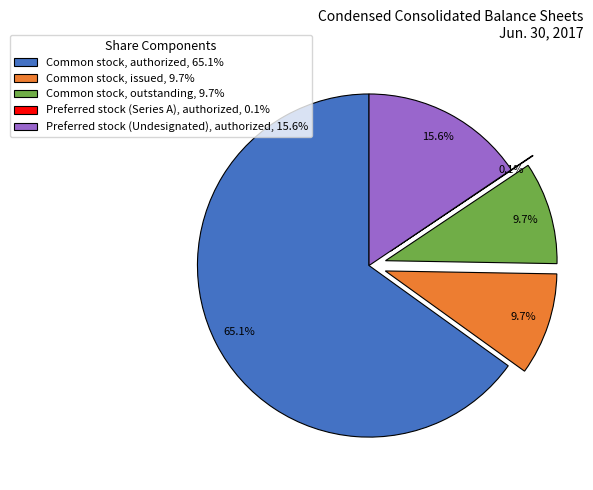

Which has a higher value, Common stock, outstanding, 9.7% or Preferred stock (Undesignated), authorized, 15.6%?

Preferred stock (Undesignated), authorized, 15.6%